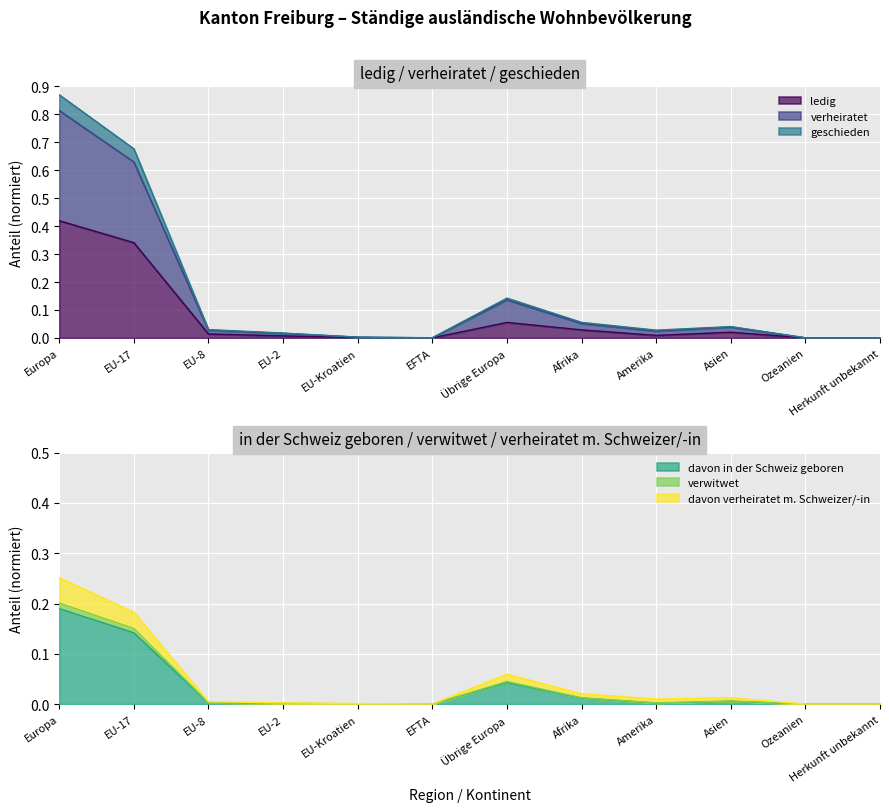

List the labels in order of verwitwet value, largest first.

Europa, EU-17, Übrige Europa, Afrika, Asien, EU-8, Amerika, EU-2, EU-Kroatien, EFTA, Ozeanien, Herkunft unbekannt